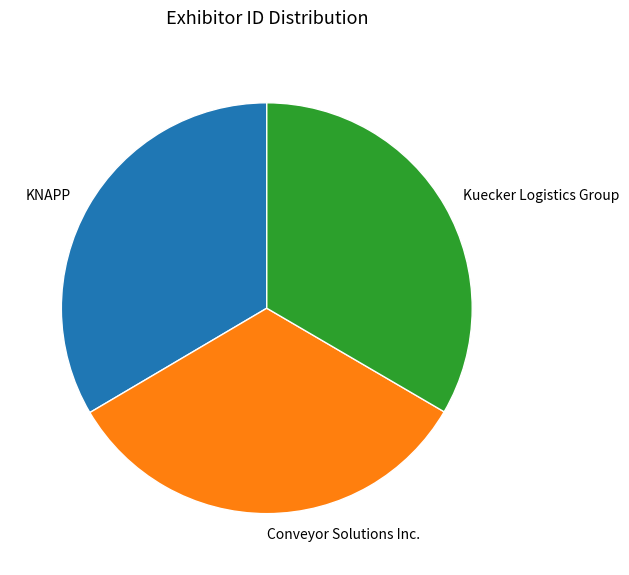

How many slices are in this pie chart?

3